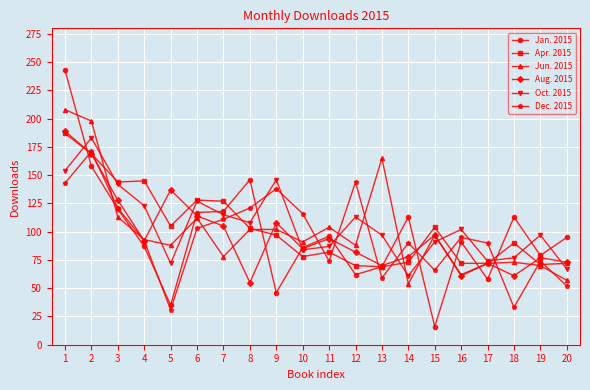

How many lines are shown in the chart?

6